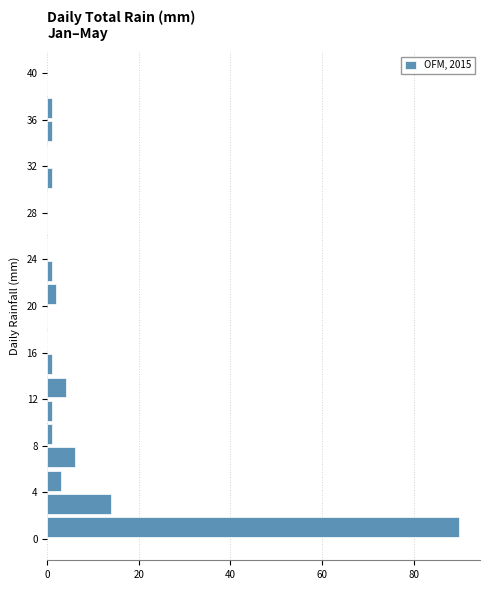

How long is the bar that spans 4 to 6 on the y-axis? The values are not printed on the chart, so give them approximately, as read against the axis.

4